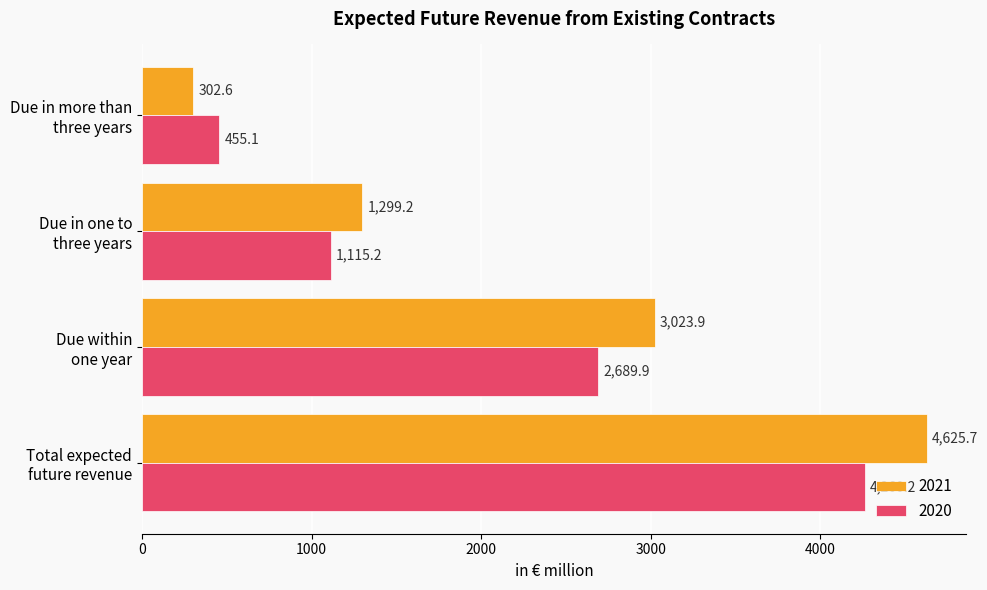

At which category is the sum across all series the highest?

Total expected
future revenue